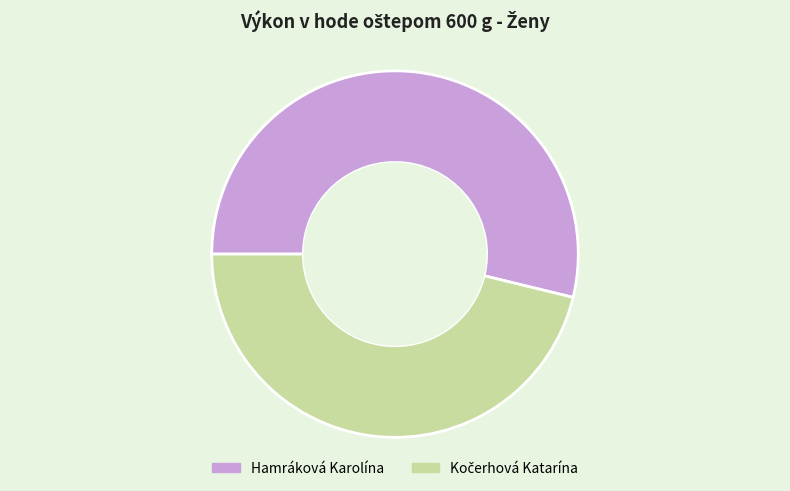

Is there any slice that represents more than half of the pie?

Yes